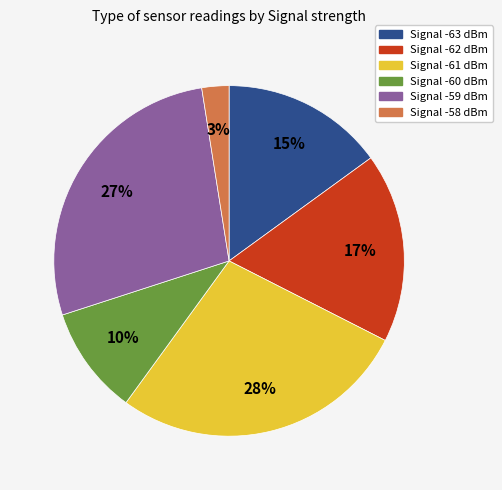

To the nearest percent, what is the difference between the largest and smallest slice percentages?

25%